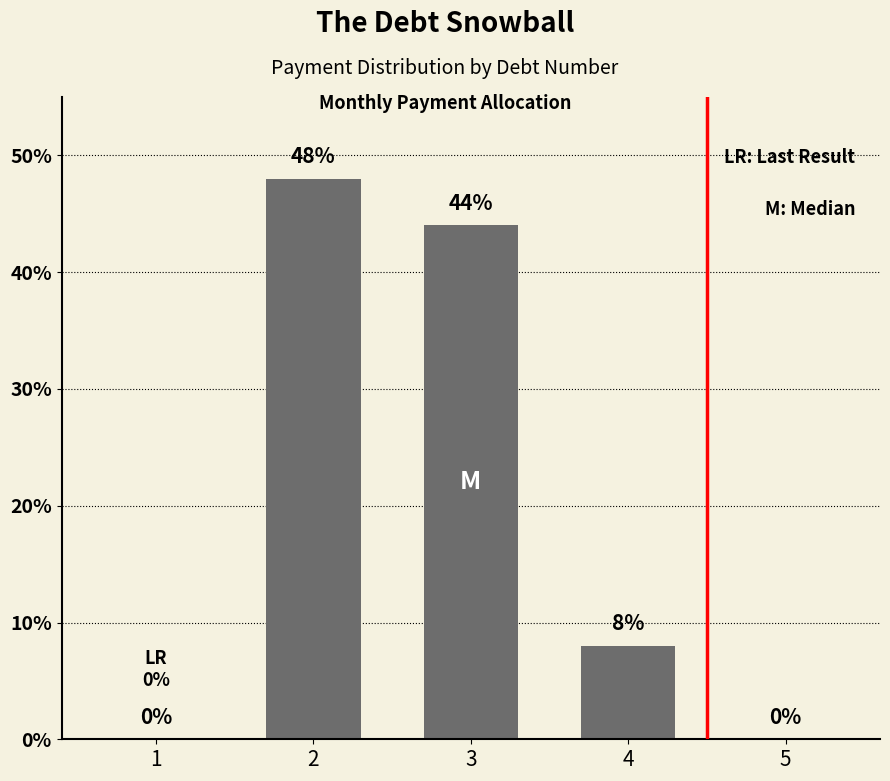

Reading left to right, what are all the values shown in this chart?

1=0	2=48	3=44	4=8	5=0